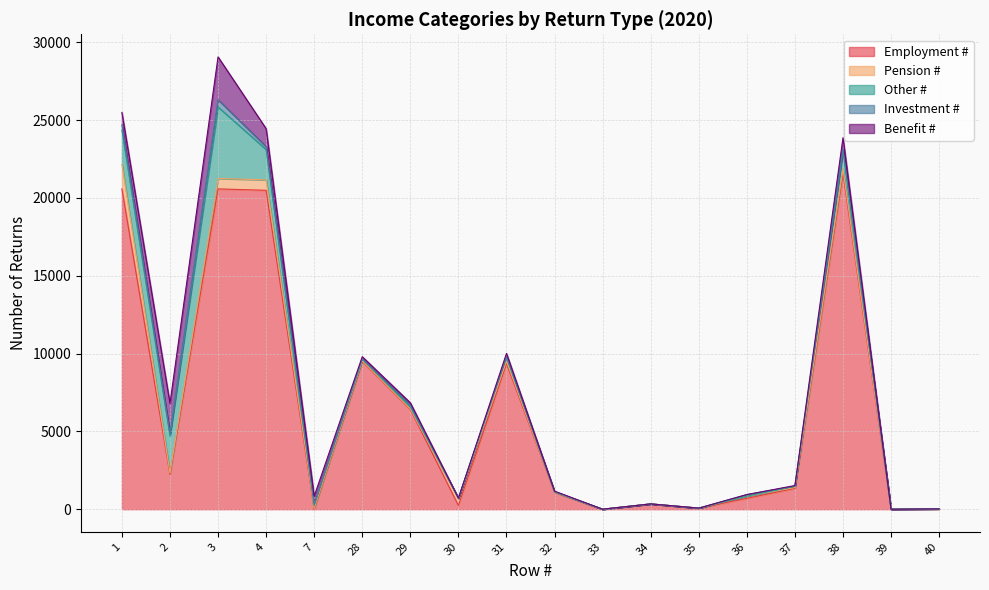

Between 2 and 31, which is larger?

31